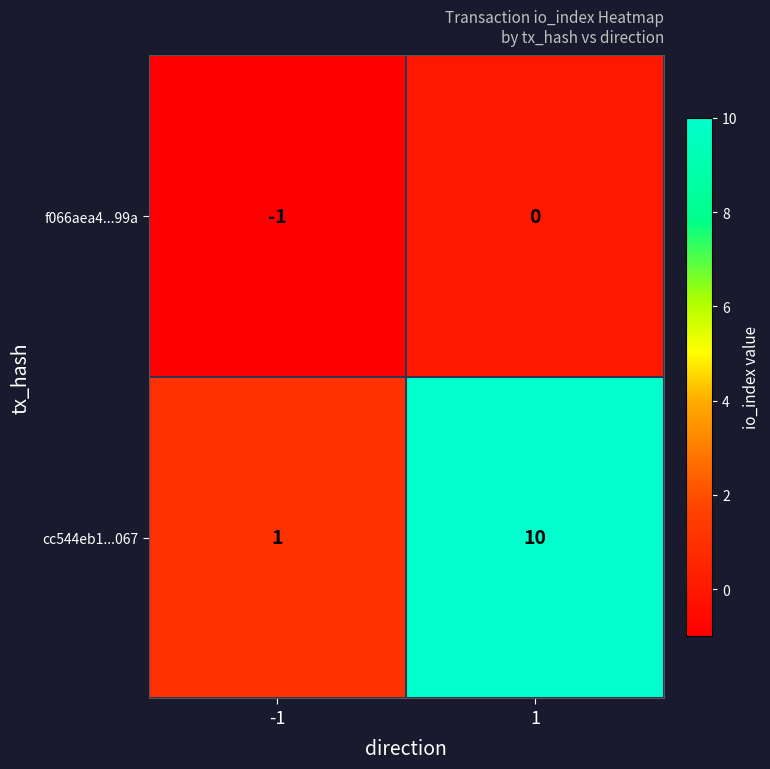

What is the difference between the maximum and minimum values in the cc544eb1...067 series?

9